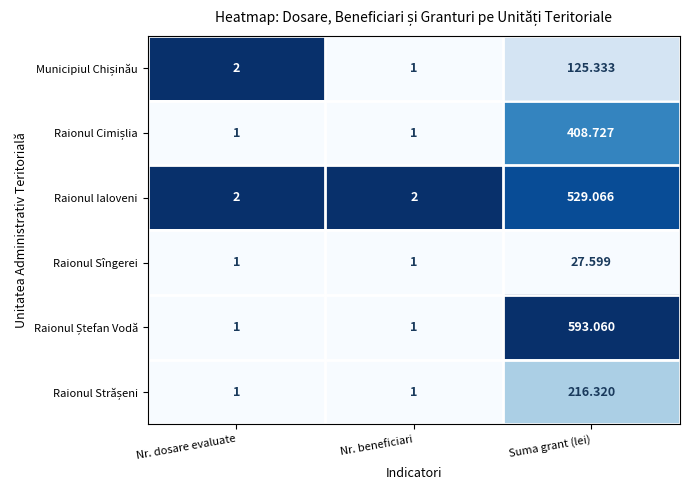

At which category is the sum across all series the highest?

Suma grant (lei)